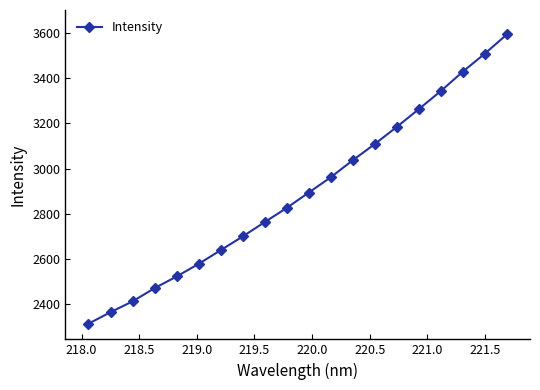

Does the chart display data point markers on the line(s)?

Yes